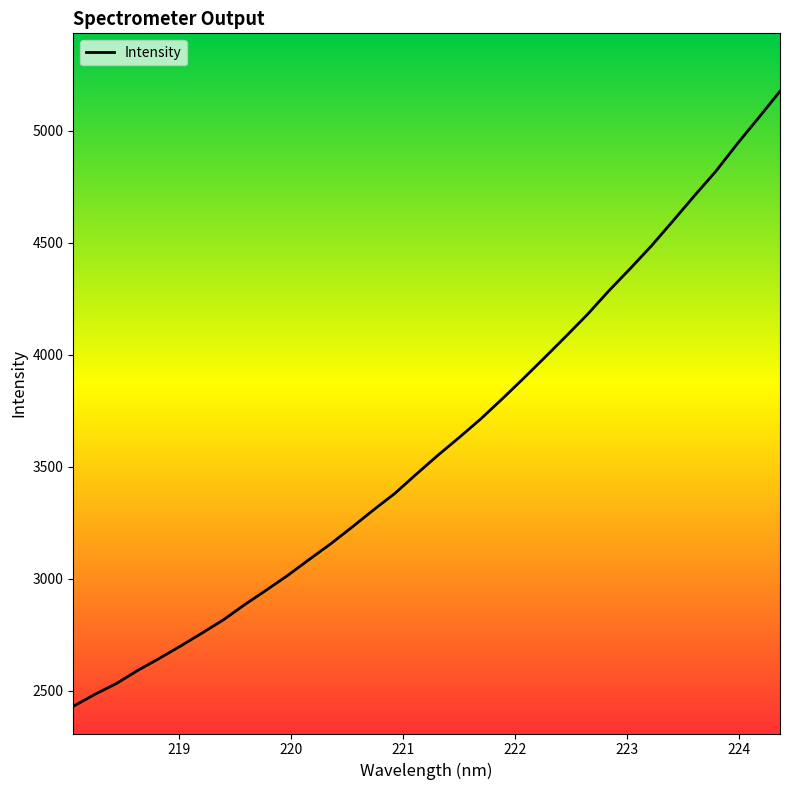

What is the minimum value shown in the chart?

2429.5